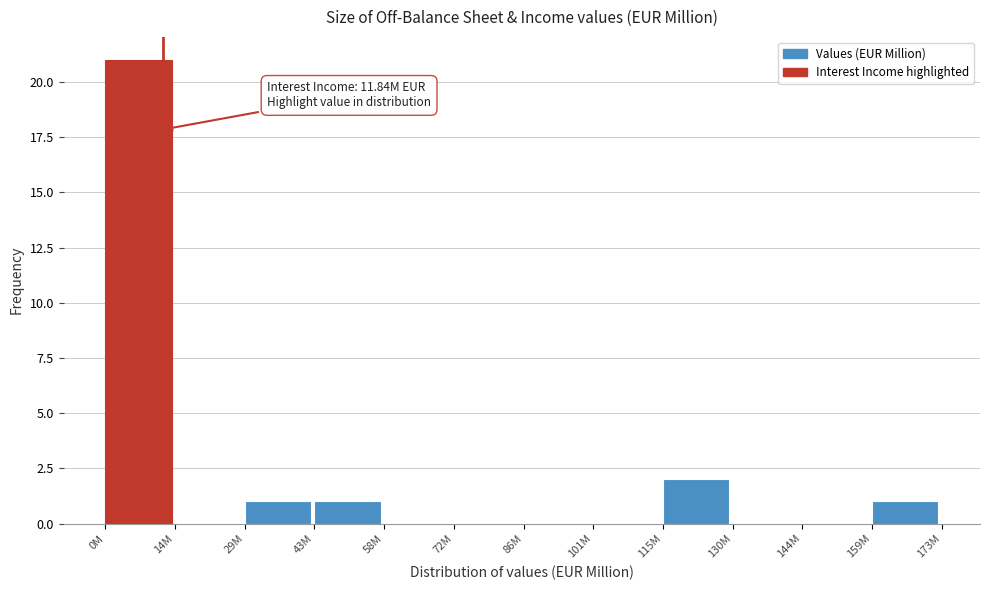

Reading left to right, extract all data points from this chart.

0M=21	14M=0	29M=1	43M=1	58M=0	72M=0	86M=0	101M=0	115M=2	130M=0	144M=0	159M=1